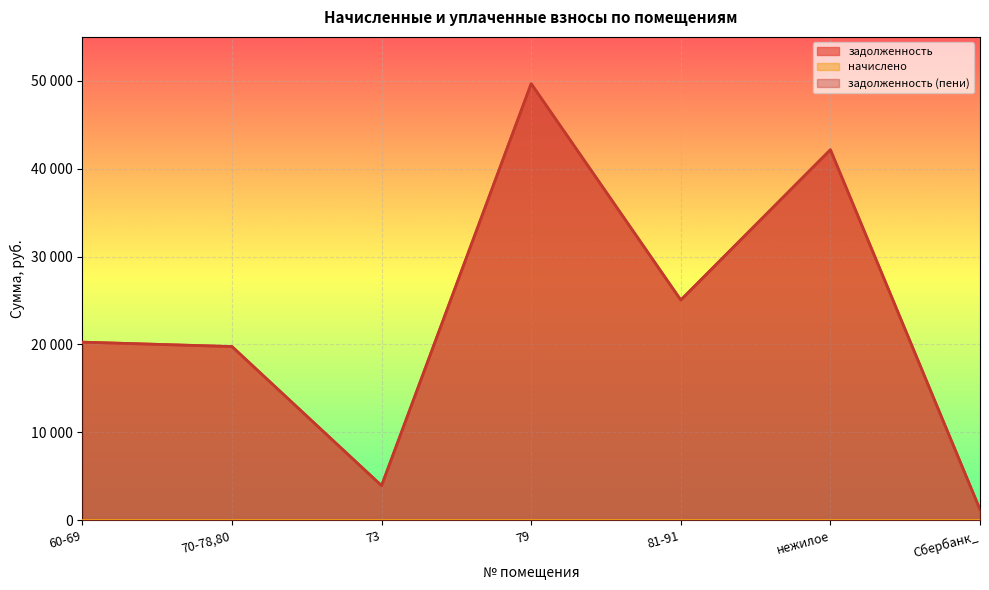

The задолженность (пени) series shows 1211.0 at Сбербанк_. True or false?

True